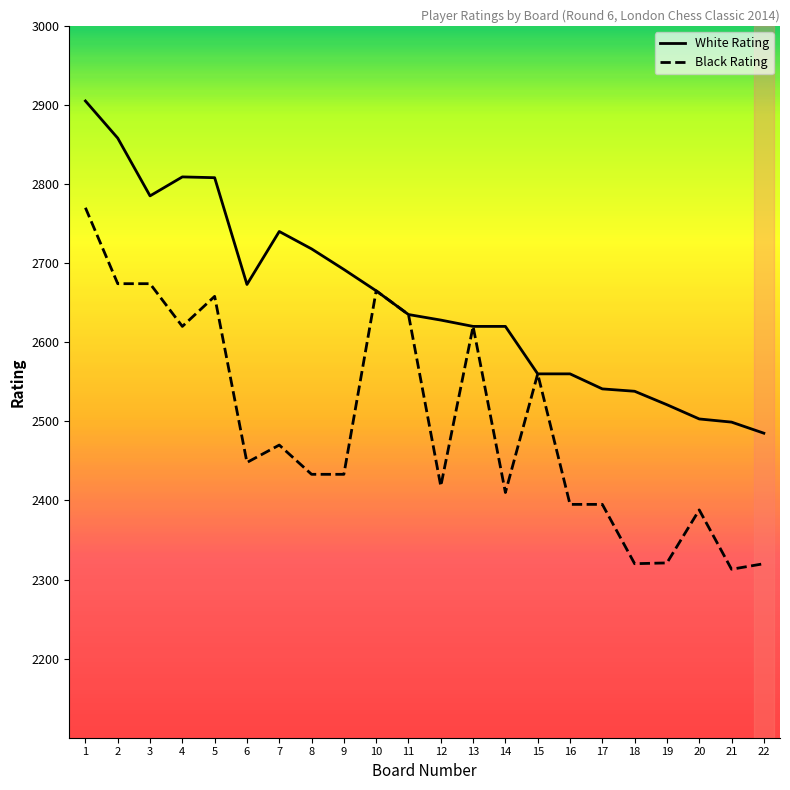

What is the minimum value shown in the chart?

2313